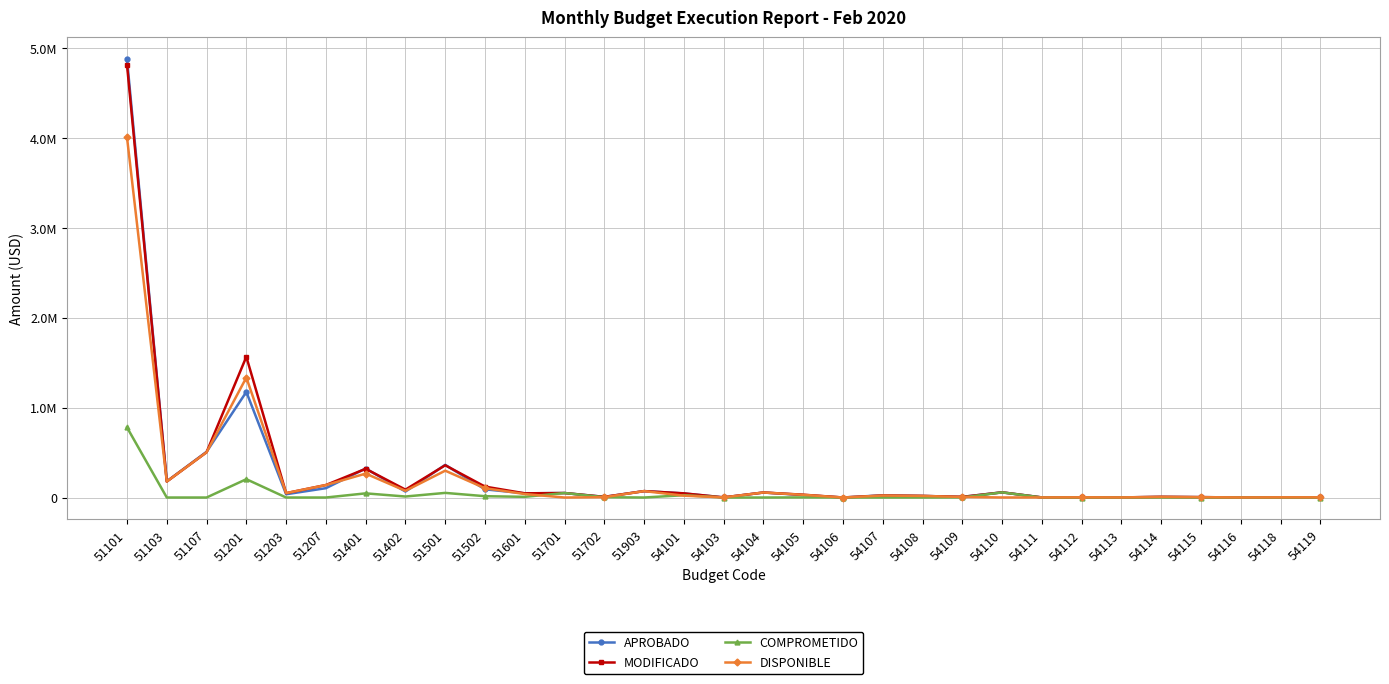

What is the sum of the MODIFICADO values at 51201 and 54112?

1569396.0